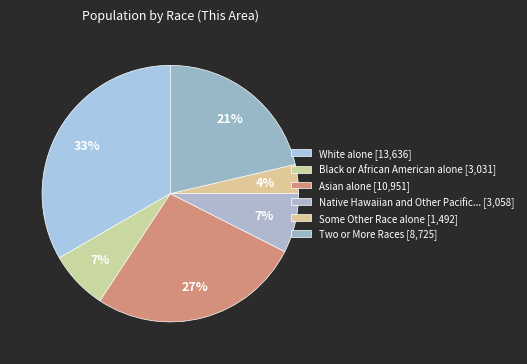

Is there a majority slice in this chart?

No